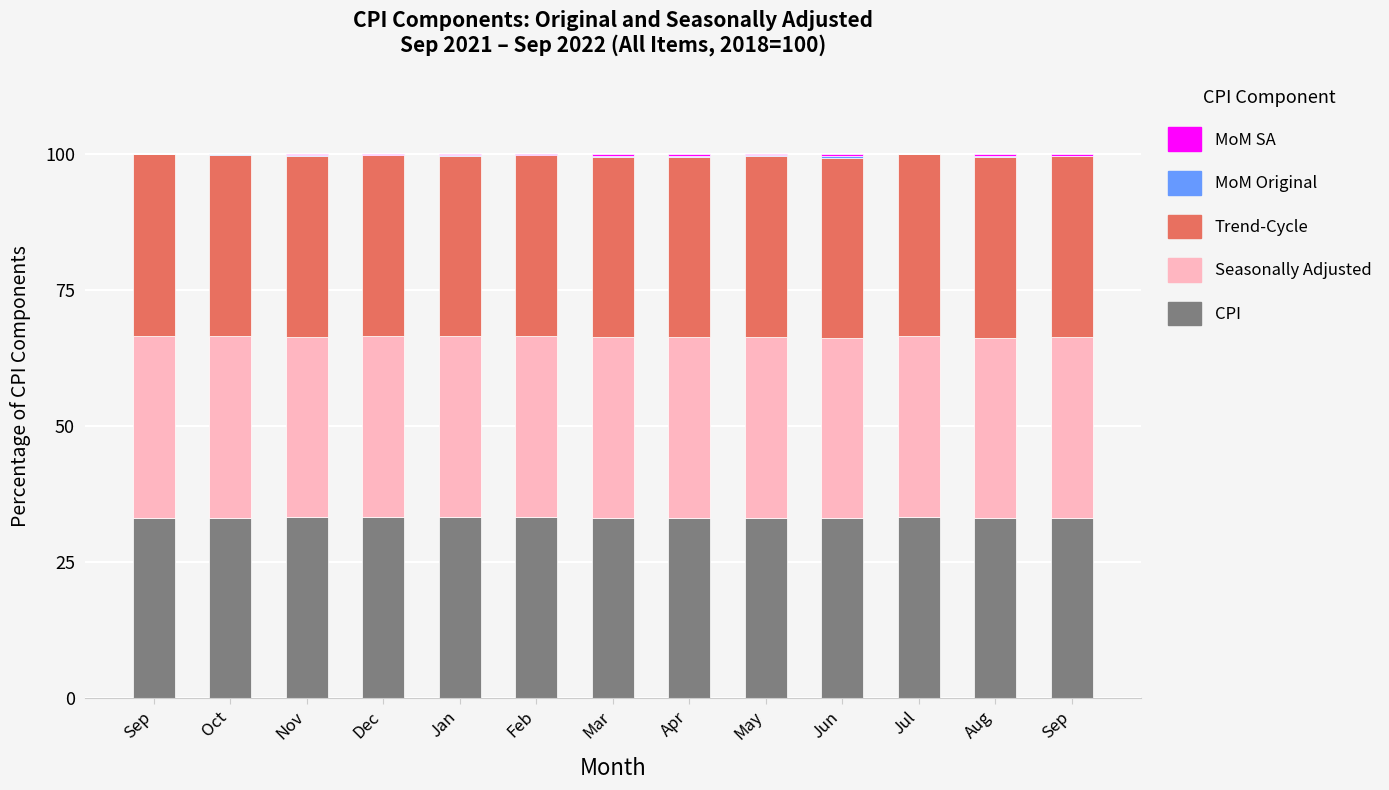

Which has a higher value, Oct or Dec?

Dec